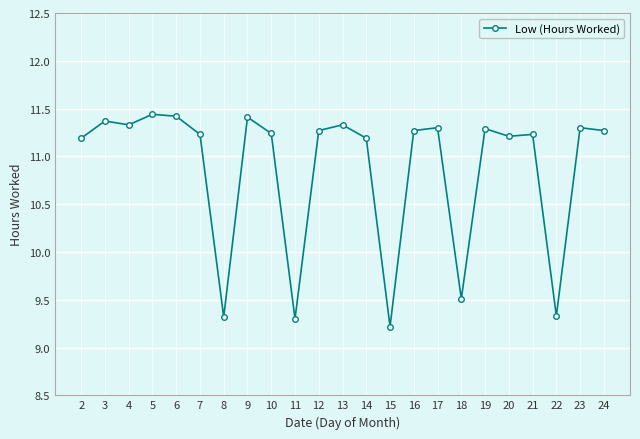

Approximately how many times larger is the value at 12 compared to 13?

1.0